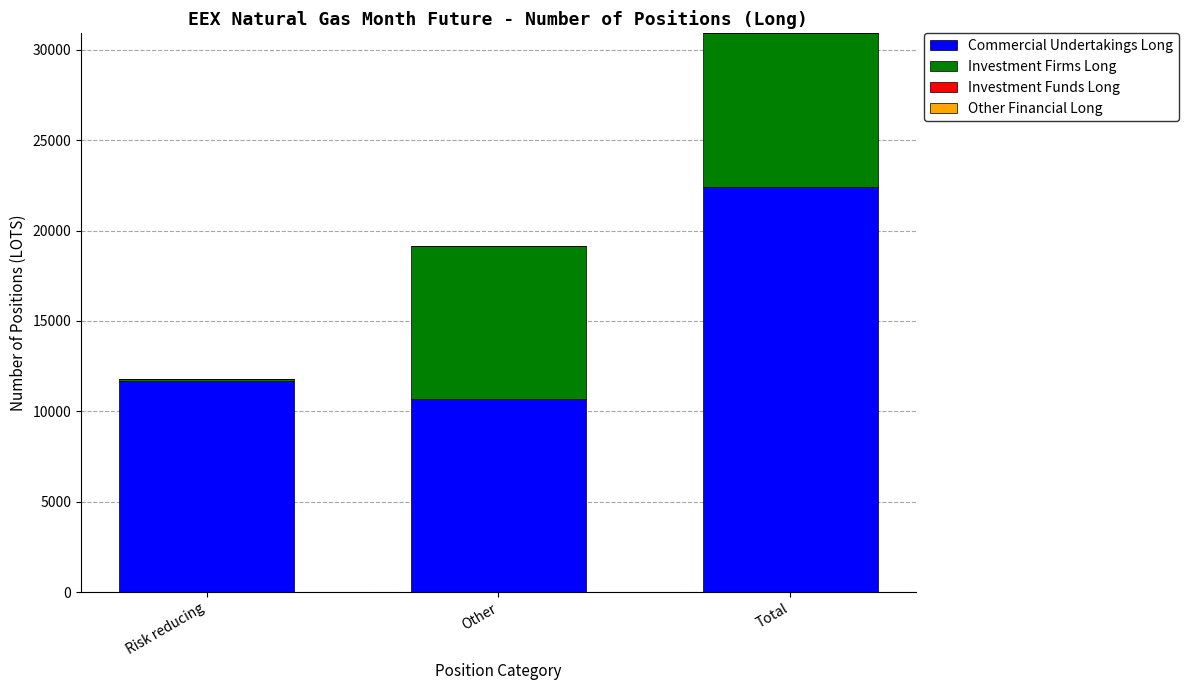

Is it true that Commercial Undertakings Long equals 11702 at Risk reducing?

True